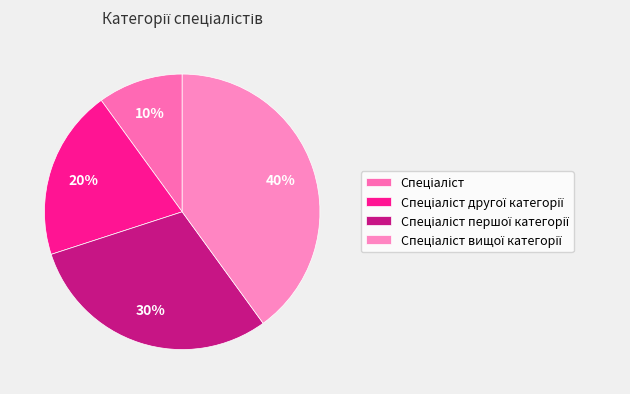

Count the number of slices in the pie.

4